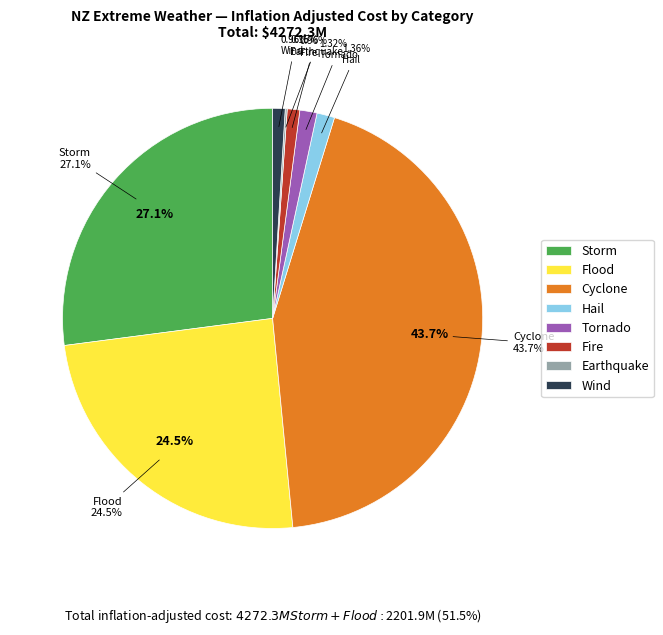

Between Flood and Earthquake, which is larger?

Flood